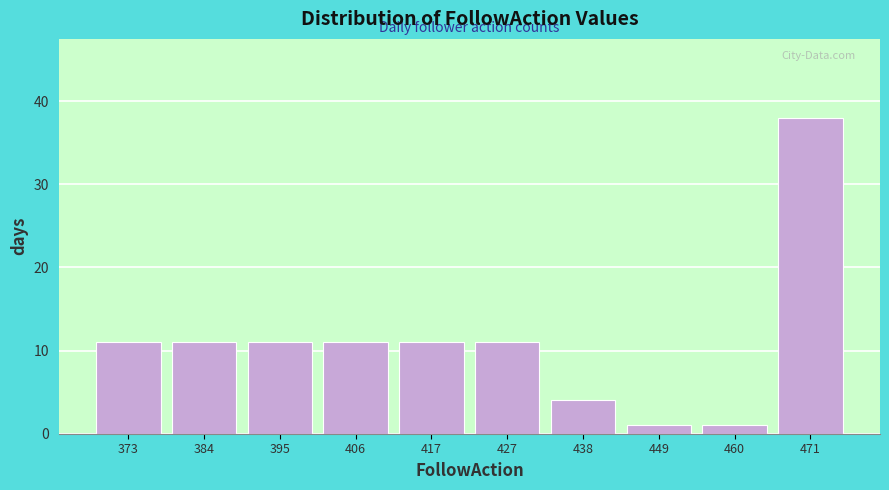

Reading left to right, transcribe this chart: for each bar, give the range it covers on the x-axis and its height. Neither the bar edges nor the heights are printed on the chart, so give them approximately, as read against the axes.

368 to 378: 11
378 to 390: 11
390 to 400: 11
400 to 412: 11
412 to 422: 11
422 to 434: 11
434 to 444: 4
444 to 456: 1
456 to 466: 1
466 to 478: 38